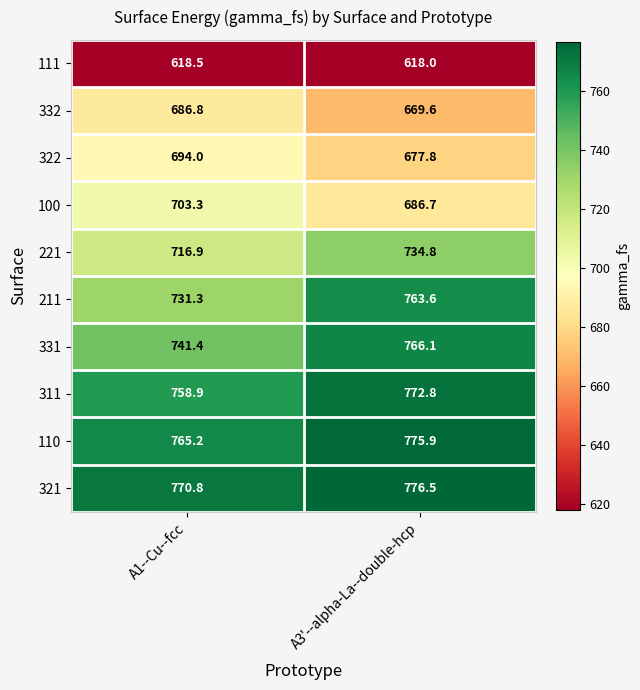

At which category is the sum across all series the highest?

A3'--alpha-La--double-hcp